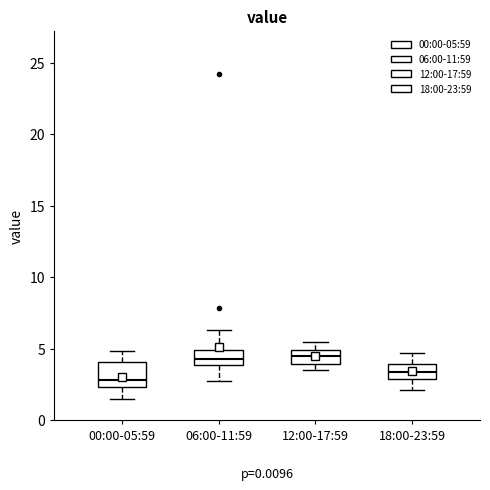

Where is the upper edge of the box for 00:00-05:59 on the y-axis? The values are not printed on the chart, so give them approximately, as read against the axis.

4.0